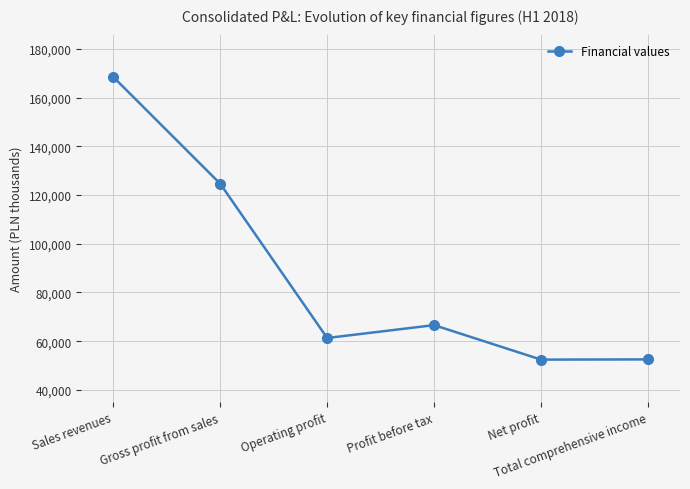

What is the value of the 6th point from the left?

52516